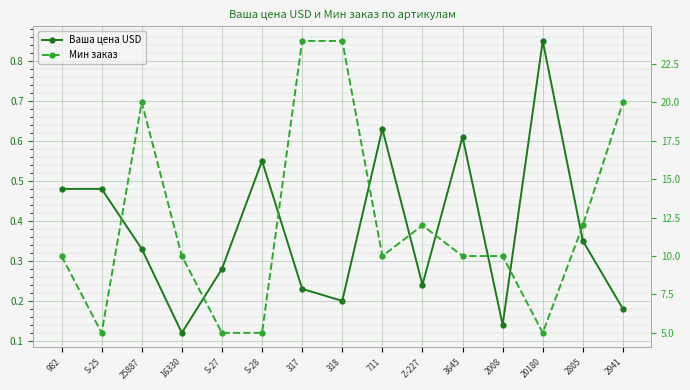

Reading left to right, extract all data points from this chart.

Ваша цена USD: 0.5	0.5	0.3	0.1	0.3	0.6	0.2	0.2	0.6	0.2	0.6	0.1	0.8	0.3	0.2
Мин заказ: 10.0	5.0	20.0	10.0	5.0	5.0	24.0	24.0	10.0	12.0	10.0	10.0	5.0	12.0	20.0